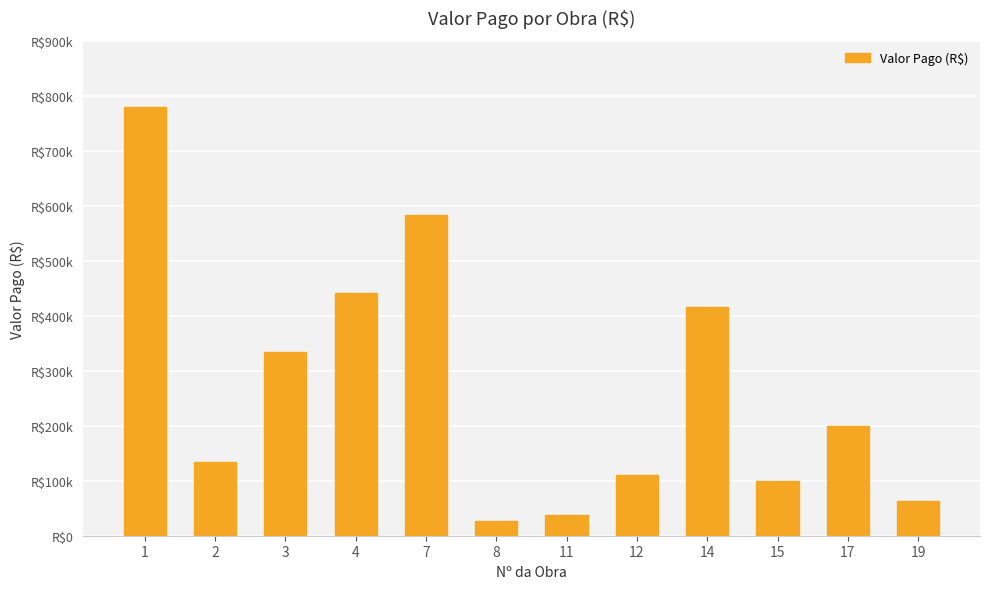

Are the bars horizontal?

No